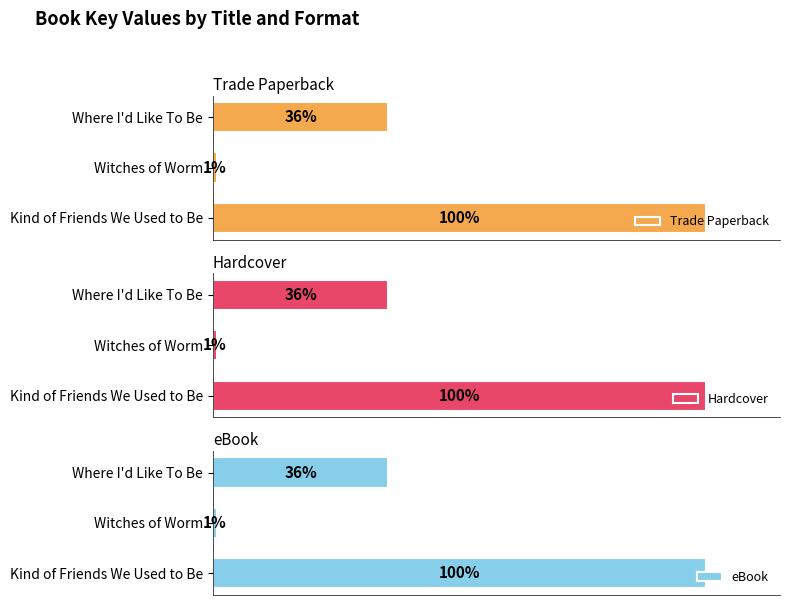

Reading right to left, transcribe all the data shown in this chart.

Trade Paperback: 2=15855814	1=330007	0=44619037
Hardcover: 2=15855814	1=330007	0=44619037
eBook: 2=15855814	1=330007	0=44619037